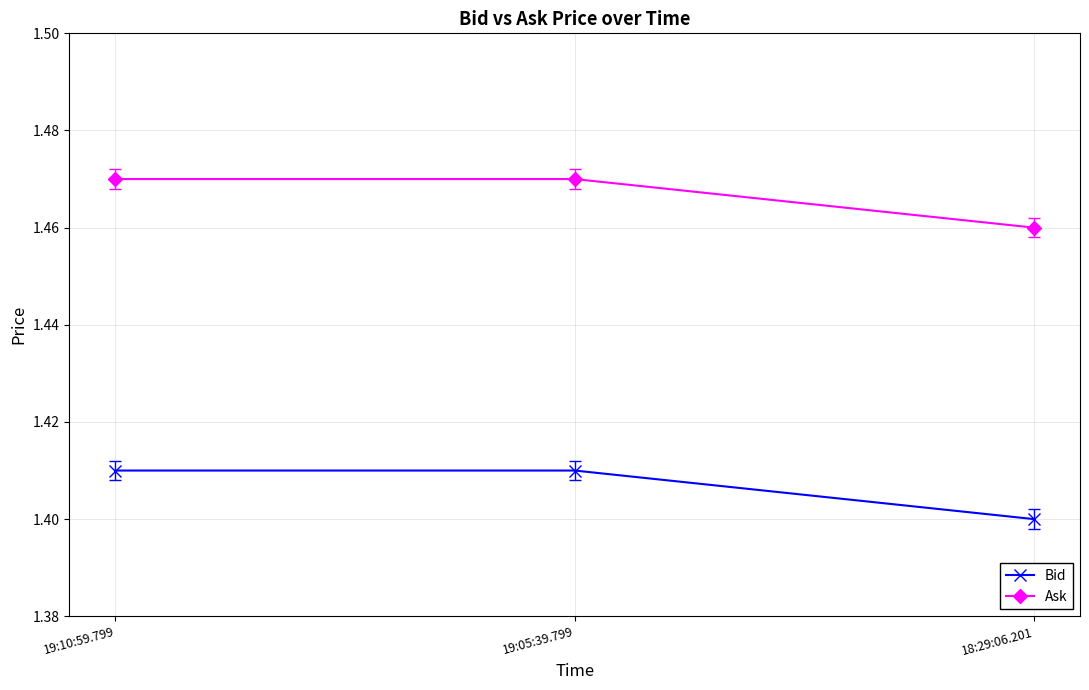

The value of Ask at 18:29:06.201 is 0.8. True or false?

False